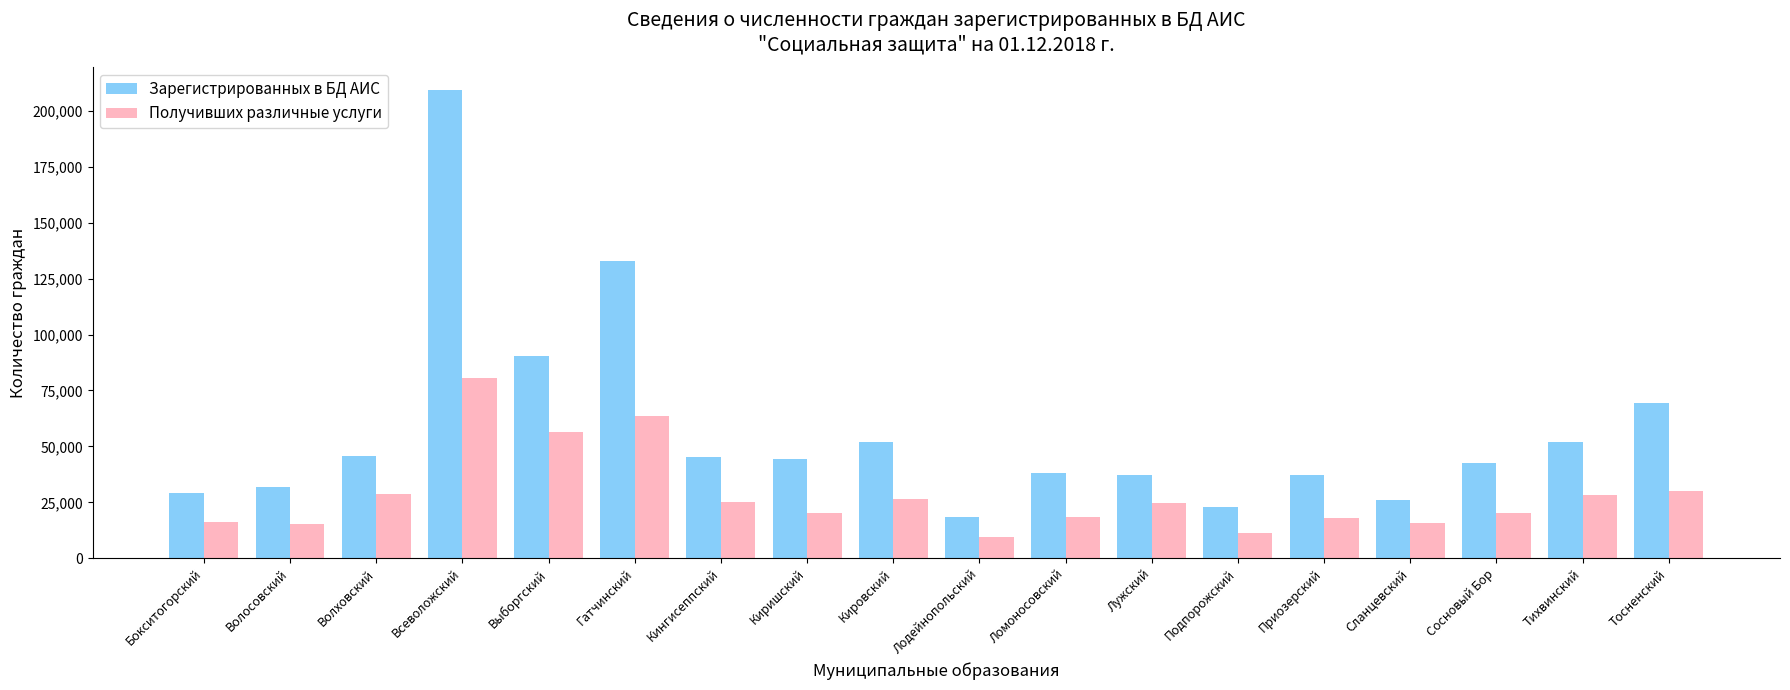

At how many categories does at least one series exceed 143919?

1